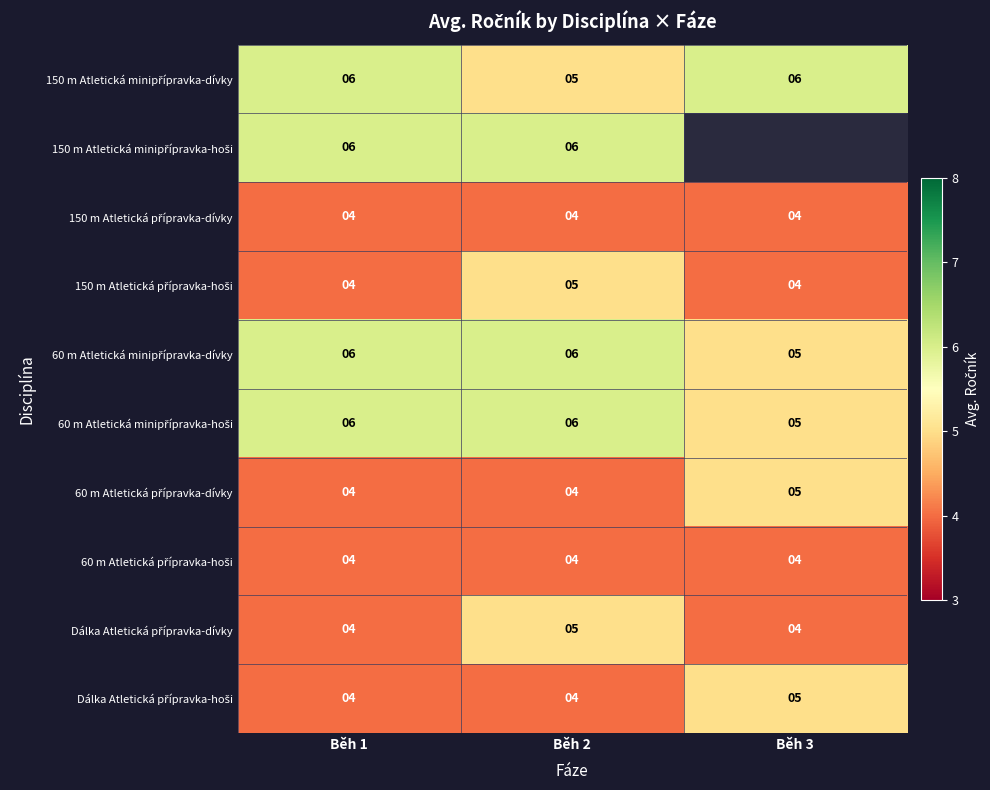

What is the total value across all series at Běh 1?

48